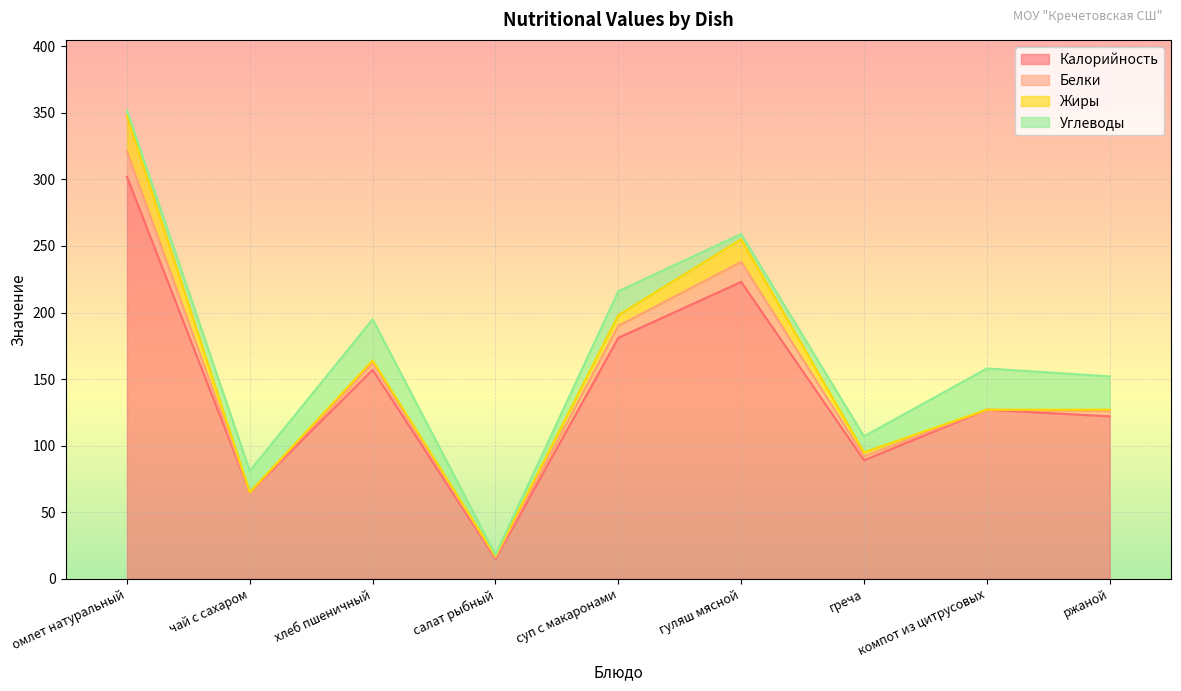

What is the sum of the Жиры values at салат рыбный and греча?

4